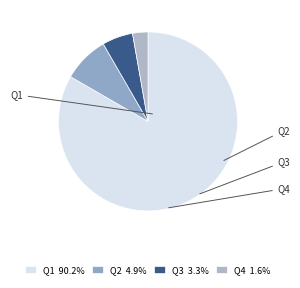

Is there a majority slice in this chart?

Yes